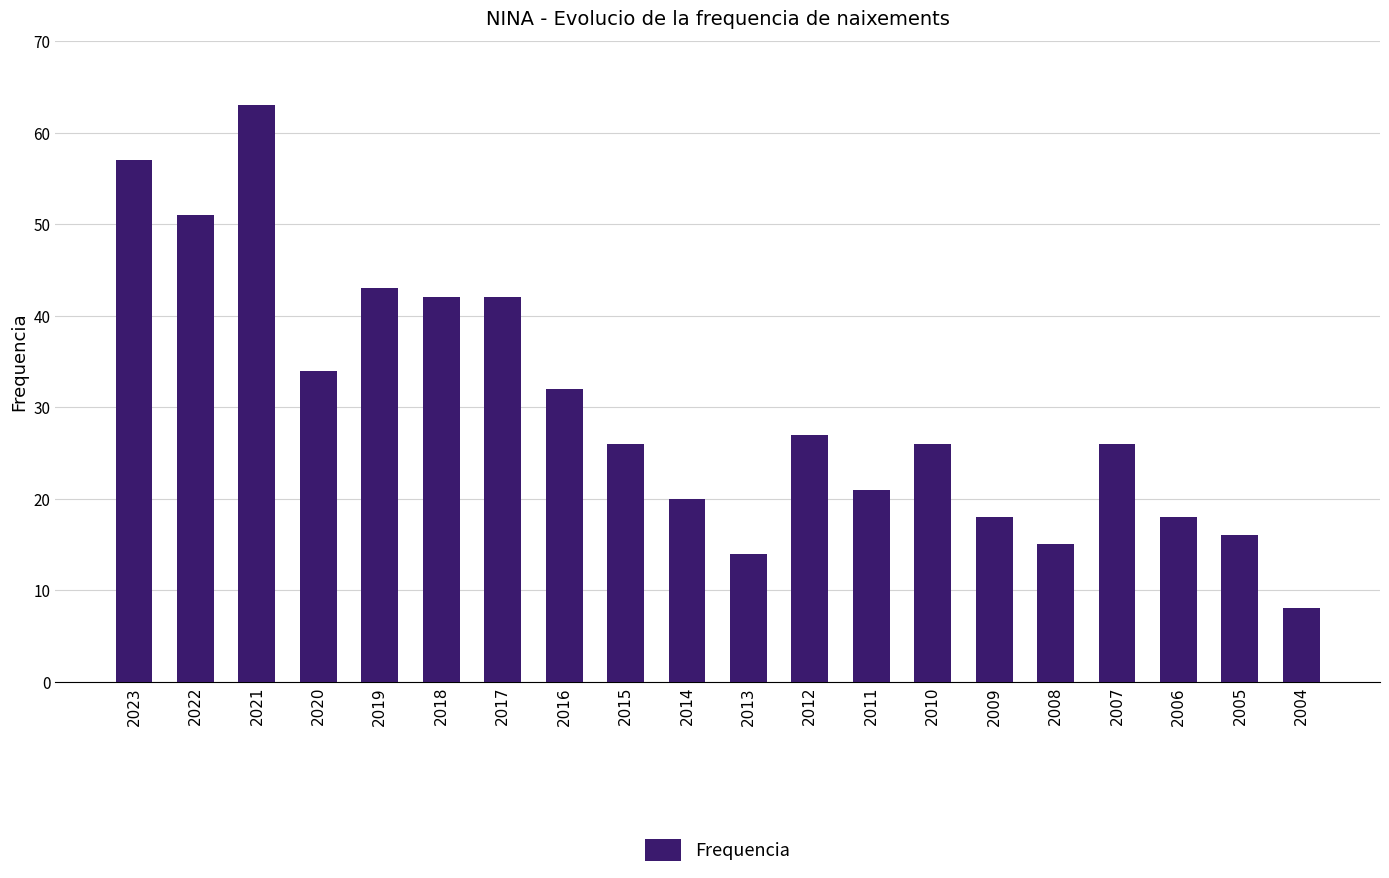

At which label is the value closest to 35?

2020